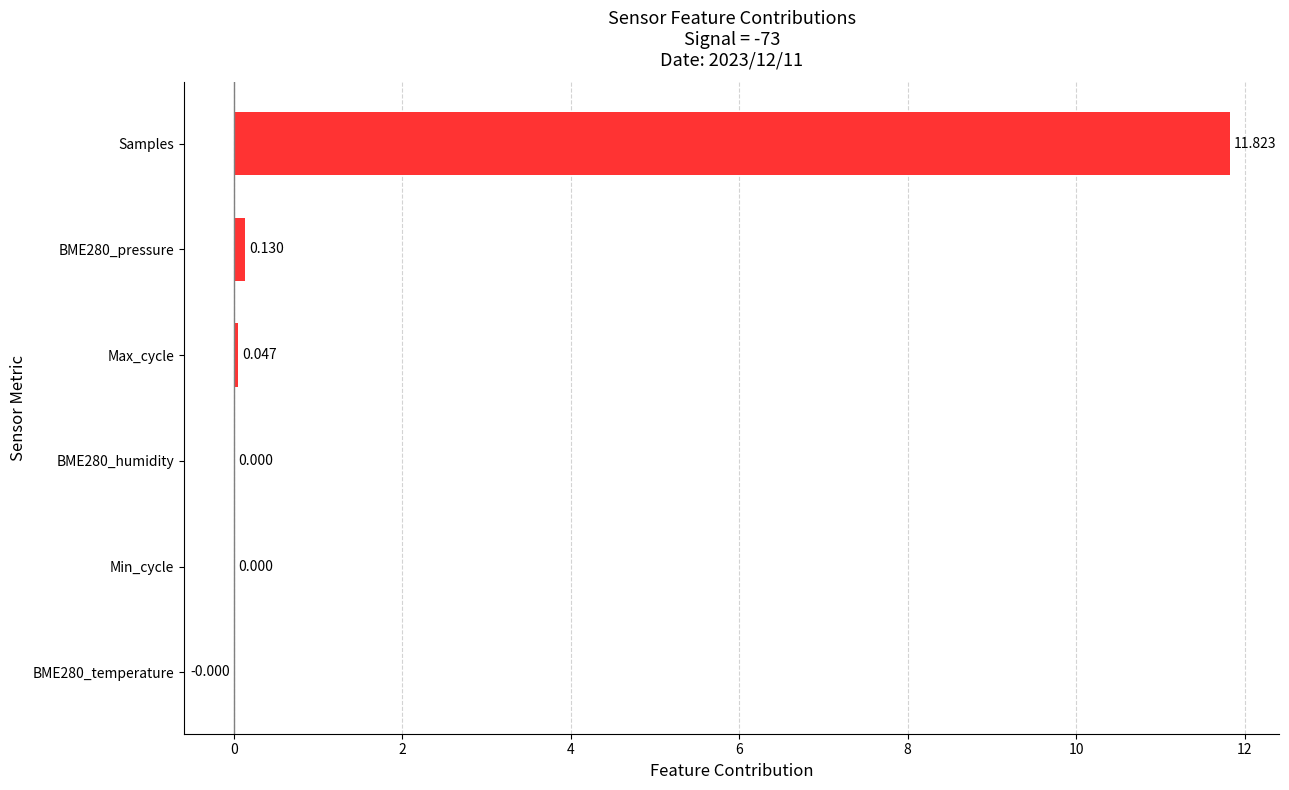

Which has a higher value, Samples or Min_cycle?

Samples